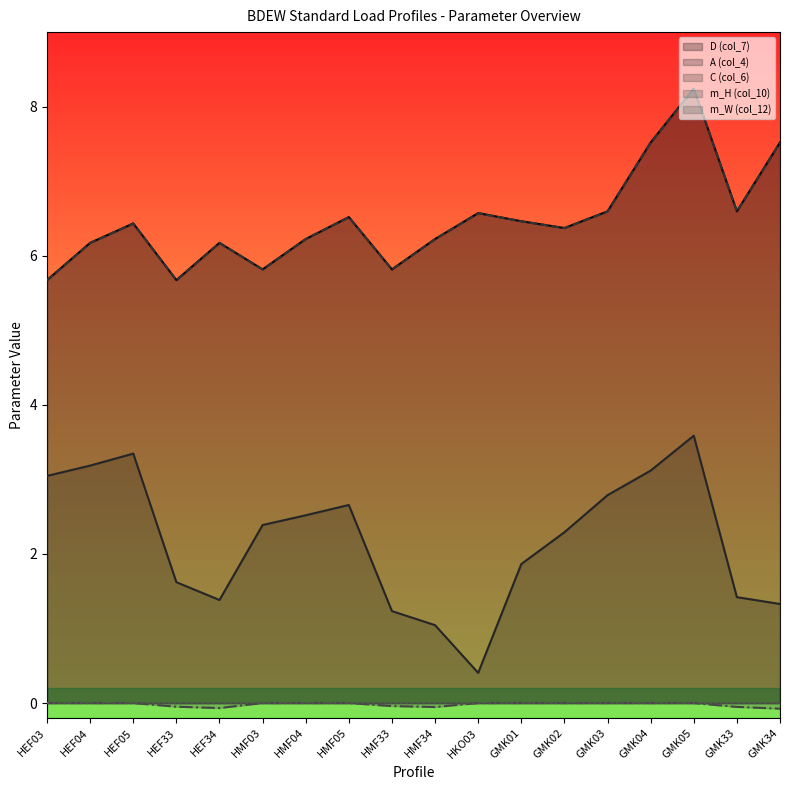

Does the chart display data point markers on the line(s)?

No